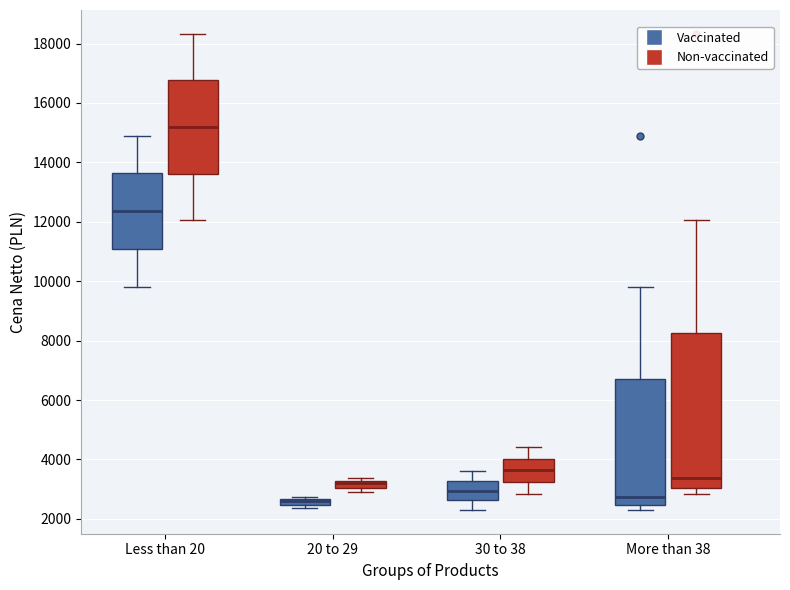

Where does the lower whisker of the box for 30 to 38 (Vaccinated) end on the y-axis? The values are not printed on the chart, so give them approximately, as read against the axis.

2400